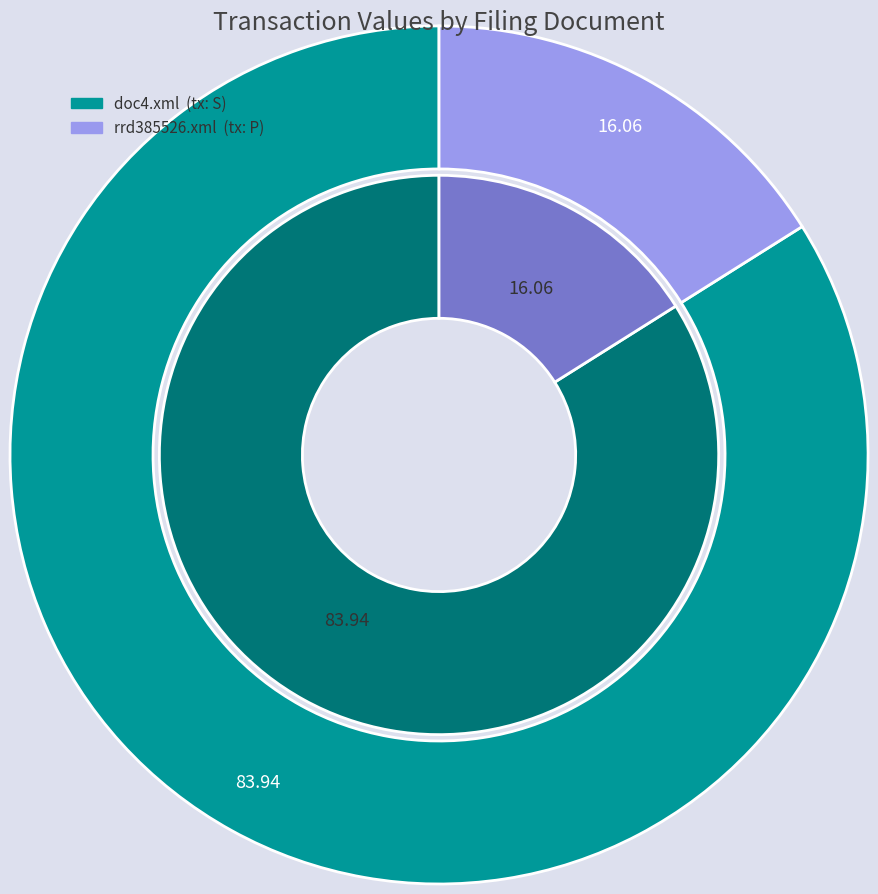

Between rrd385526.xml and doc4.xml, which is larger?

doc4.xml